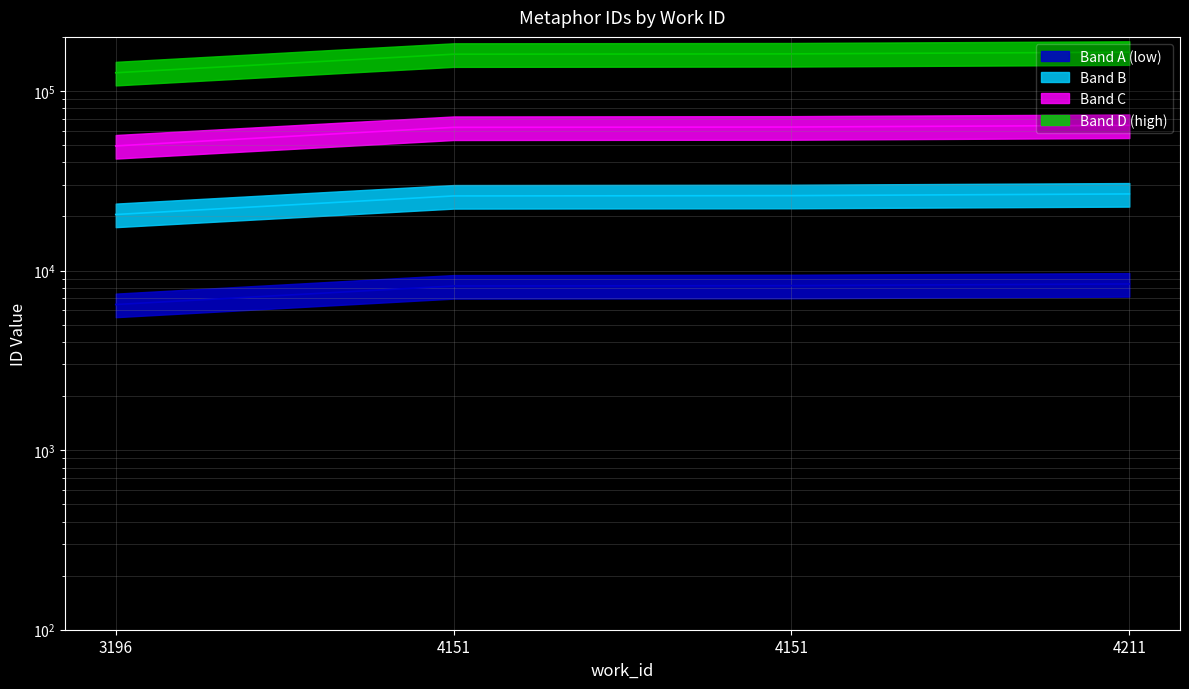

True or false: the data shows 3648.7 at 4151.

False